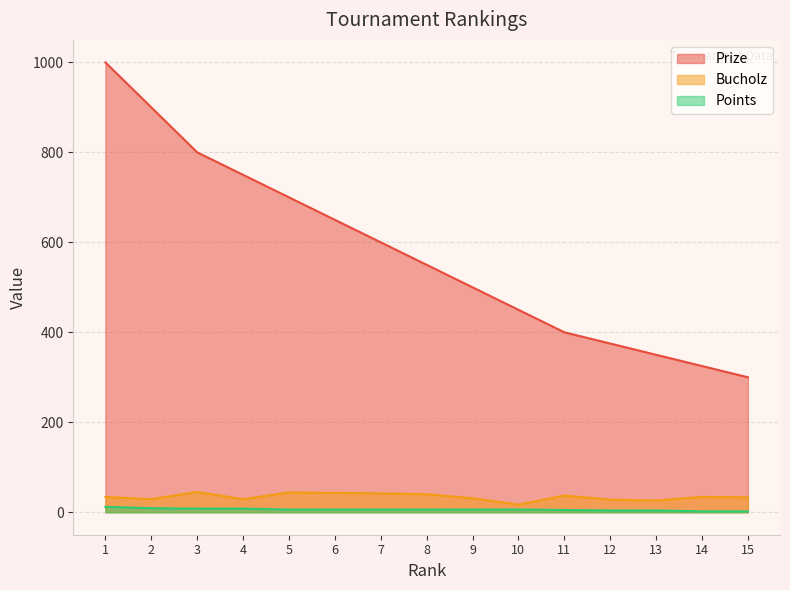

Reading left to right, extract all data points from this chart.

Prize: 1000	900	800	750	700	650	600	550	500	450	400	375	350	325	300
Bucholz: 34	29	45	29	44	43	42	40	31	17	37	28	26	34	33
Points: 12	9	8	8	6	6	6	6	6	6	5	4	4	2	2